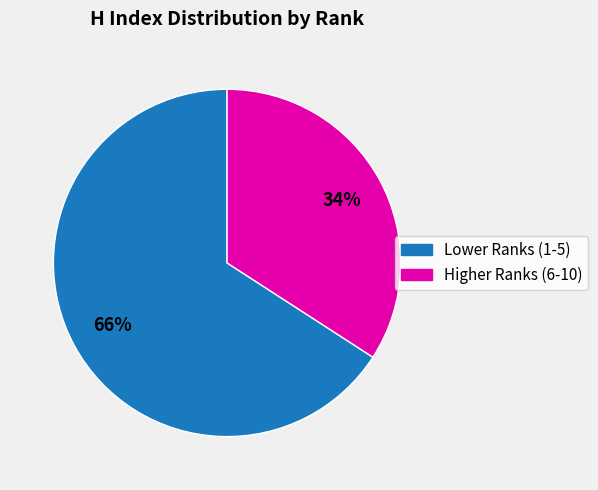

Does any single category account for the majority?

Yes